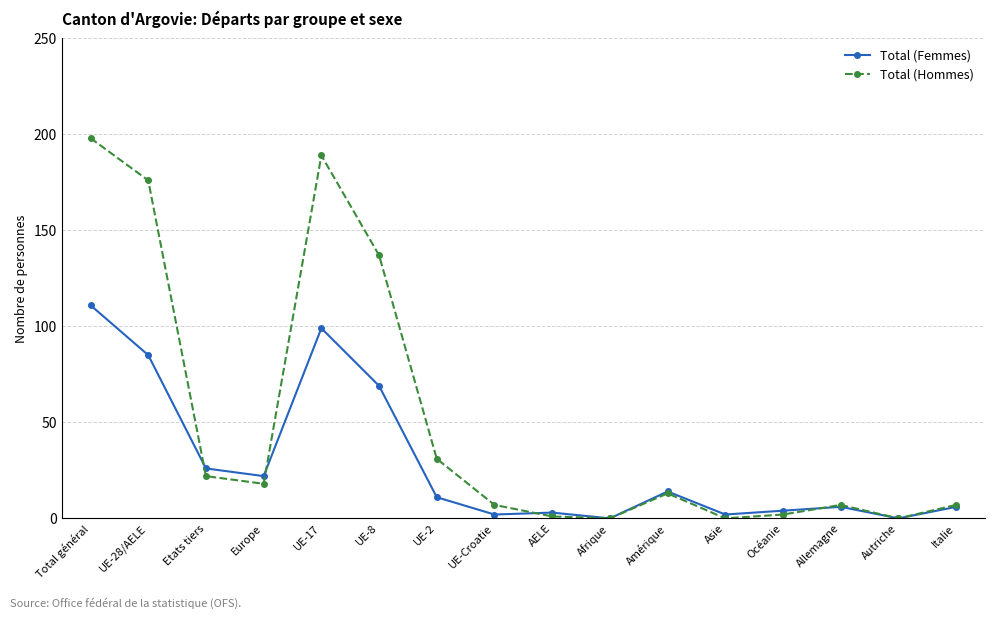

True or false: Total (Hommes) and Total (Femmes) intersect in this chart.

True